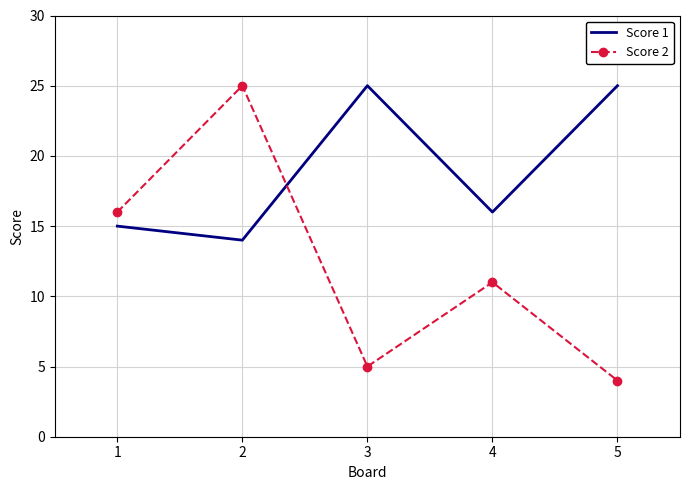

What is the difference between the maximum and minimum values in the Score 1 series?

11